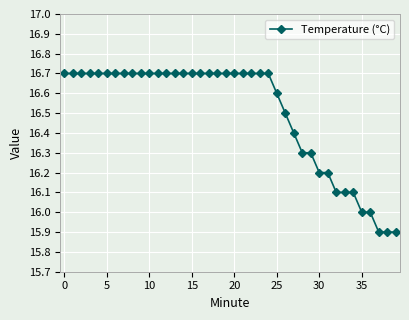

How many data points does each series have?

40